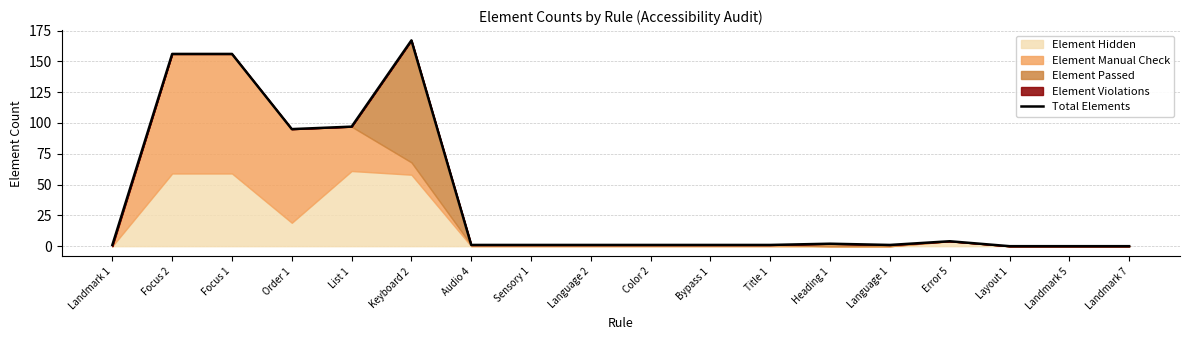

How many values exceed 1?

7